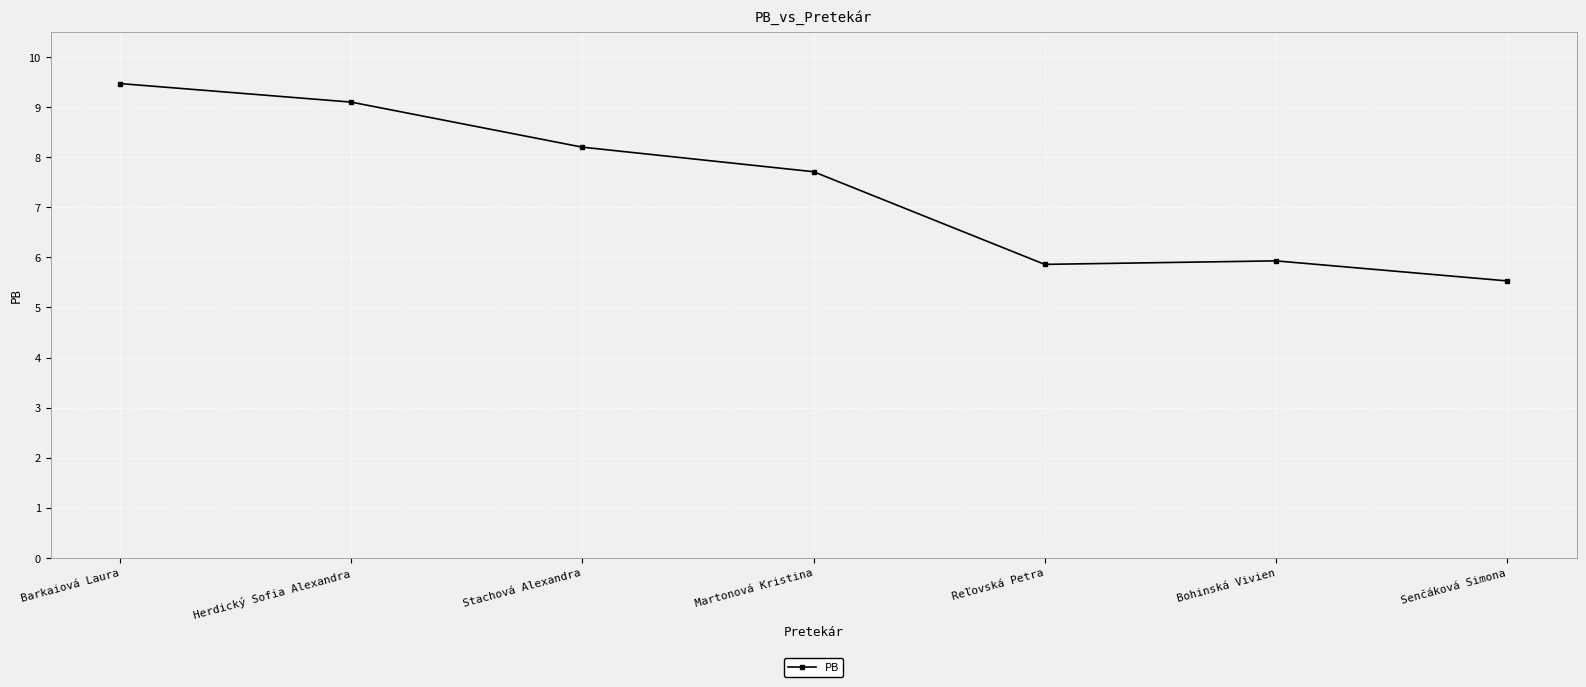

Where is the first local maximum?

Bohinská Vivien